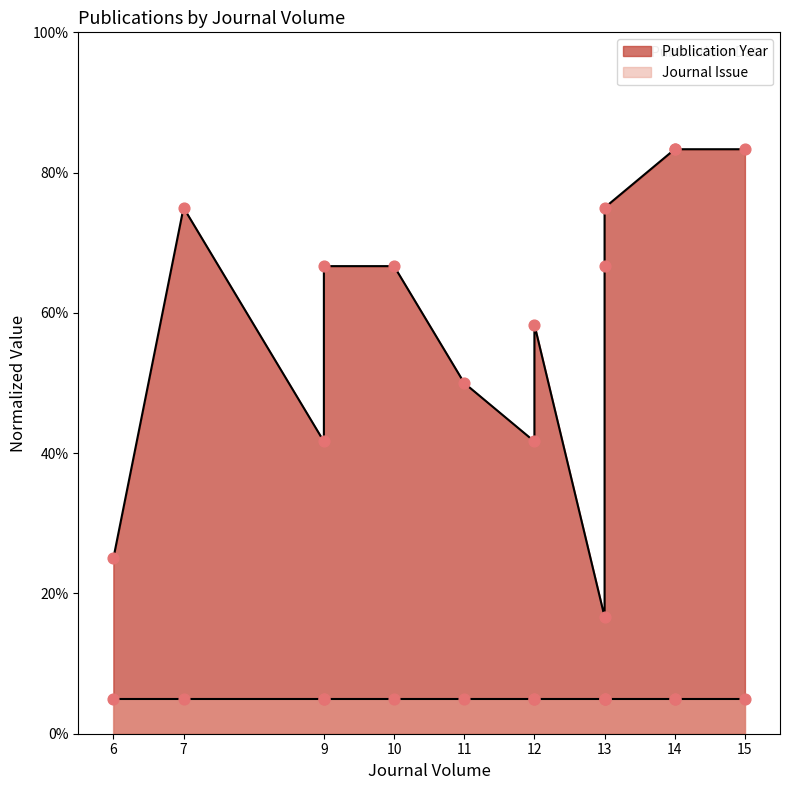

What is the change in value from 12 to 15?

+41.7